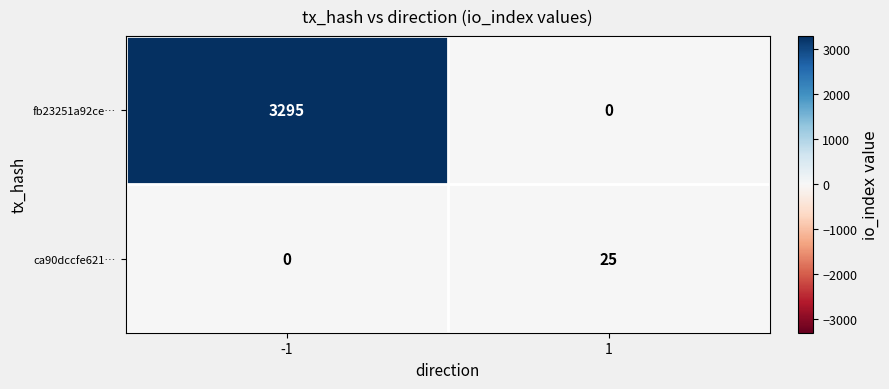

List the series in order of their peak value, lowest first.

ca90dccfe621…, fb23251a92ce…